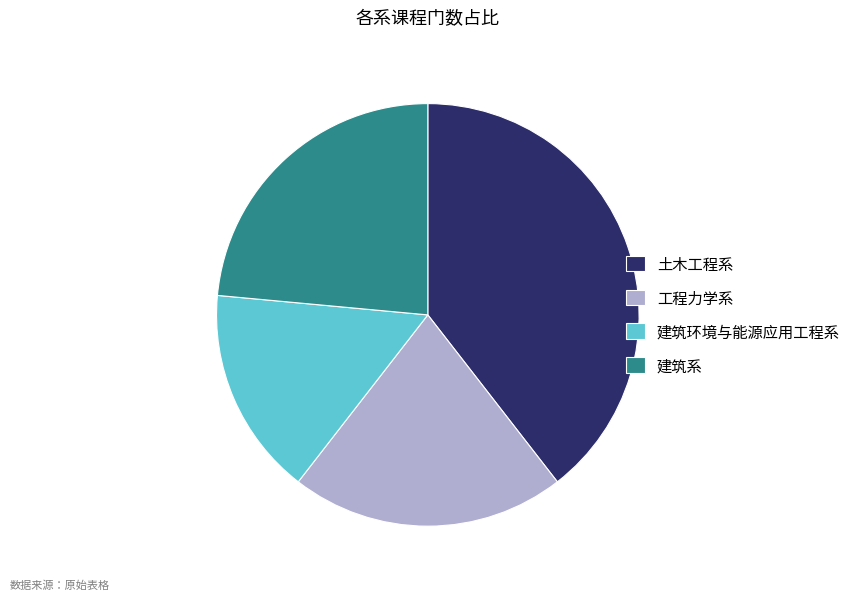

How many slices are in this pie chart?

4